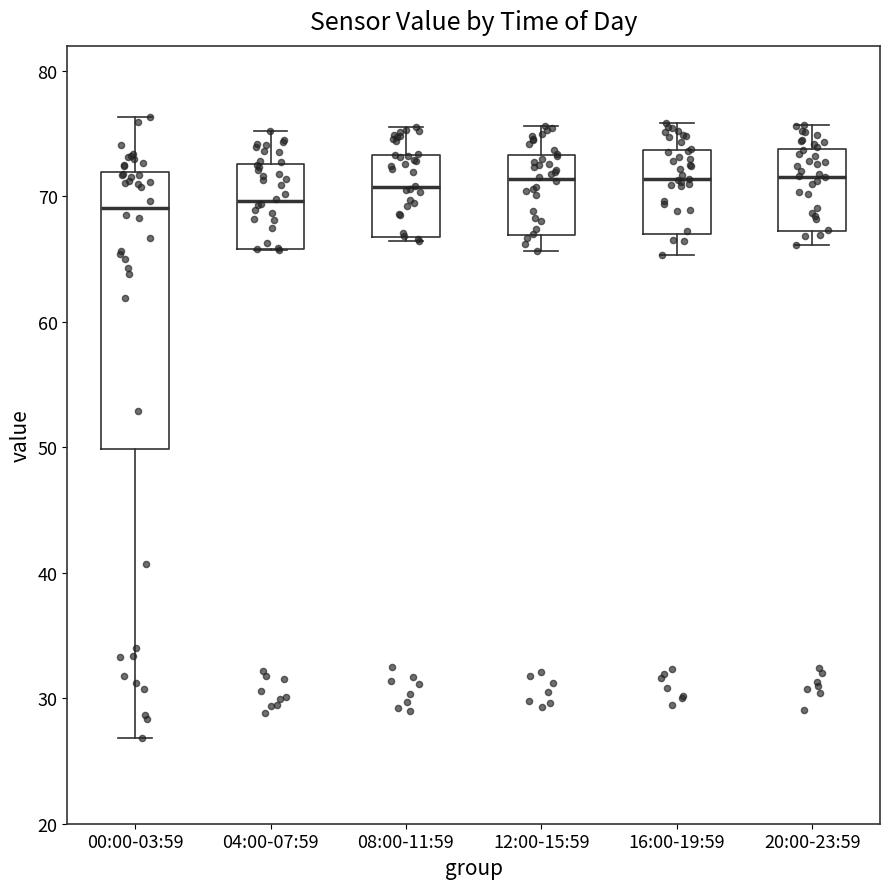

Reading left to right, transcribe this box plot: for each box, give where its median line is, the range the box spans, and where its two whiskers end, as read against the y-axis. The values are not printed on the chart, so give them approximately, as read against the axis.

00:00-03:59: median 69, box 50 to 72, whiskers 27 to 76
04:00-07:59: median 70, box 66 to 73, whiskers 66 to 75
08:00-11:59: median 71, box 67 to 73, whiskers 66 to 76
12:00-15:59: median 71, box 67 to 73, whiskers 66 to 76
16:00-19:59: median 71, box 67 to 74, whiskers 65 to 76
20:00-23:59: median 72, box 67 to 74, whiskers 66 to 76